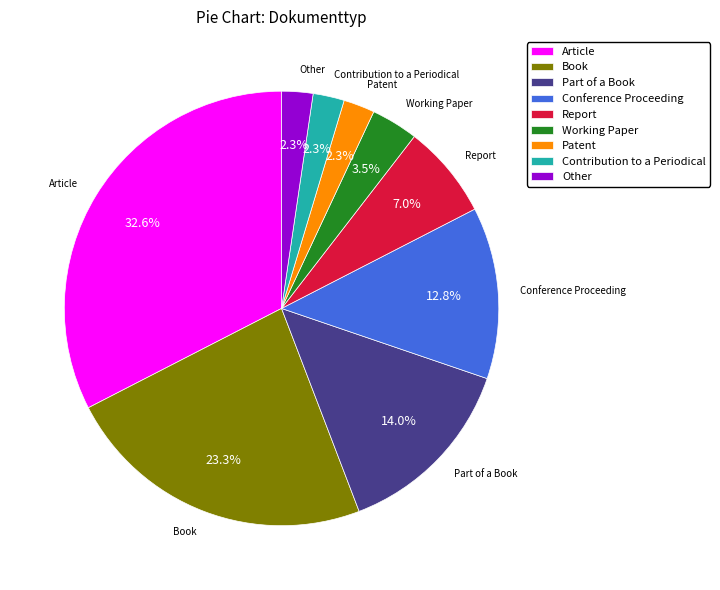

What percentage is the Part of a Book slice, to the nearest percent?

14%